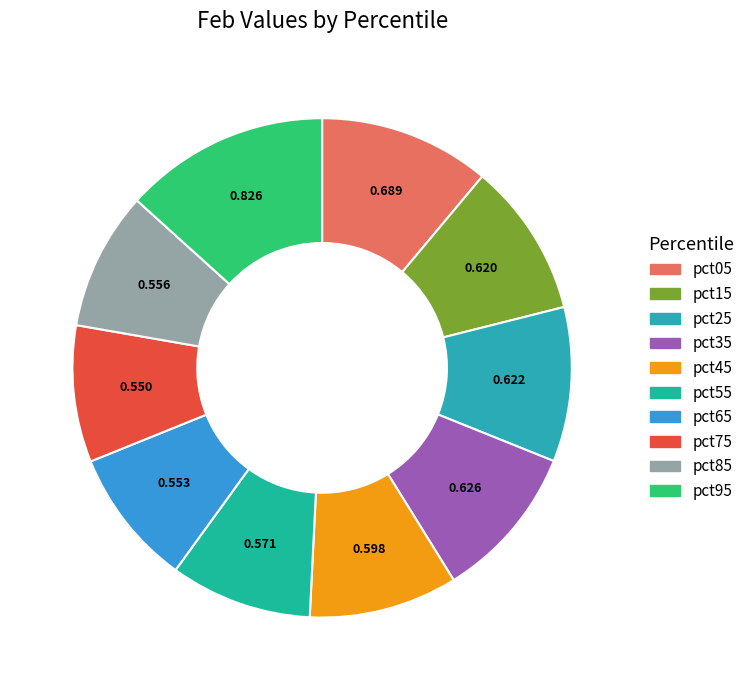

Which category has the biggest portion of the pie?

pct95